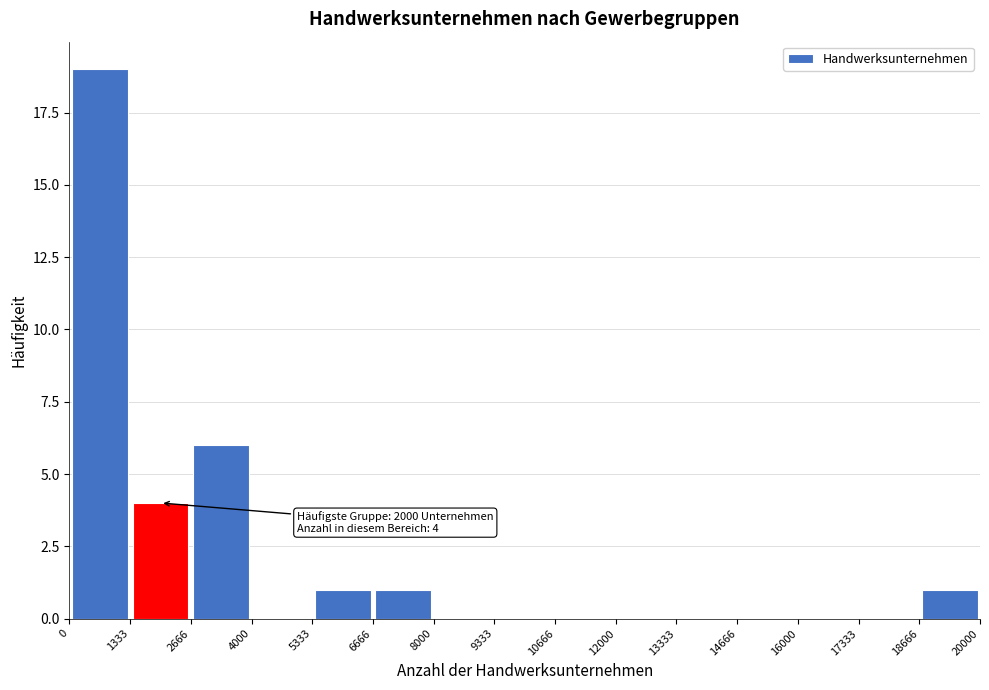

Which range on the x-axis has the tallest bar?

0 to 1333